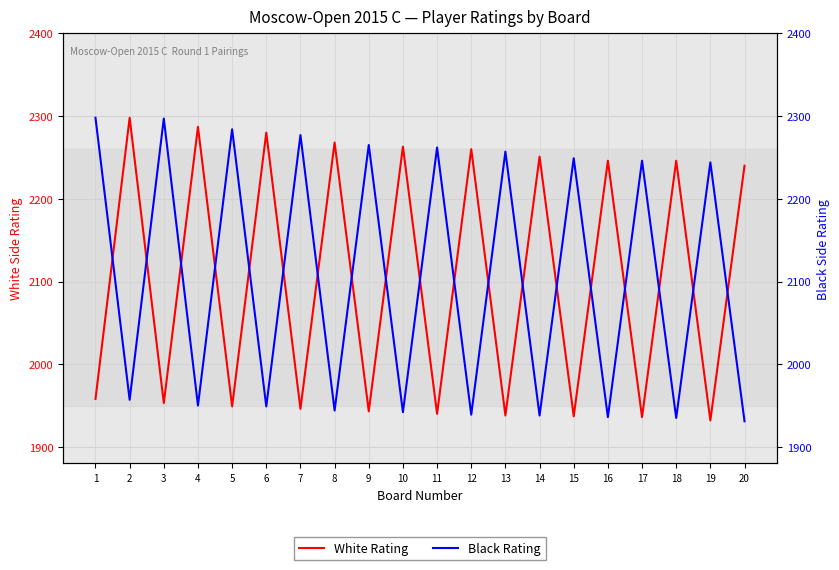

Where is the first local maximum for Black Rating?

3